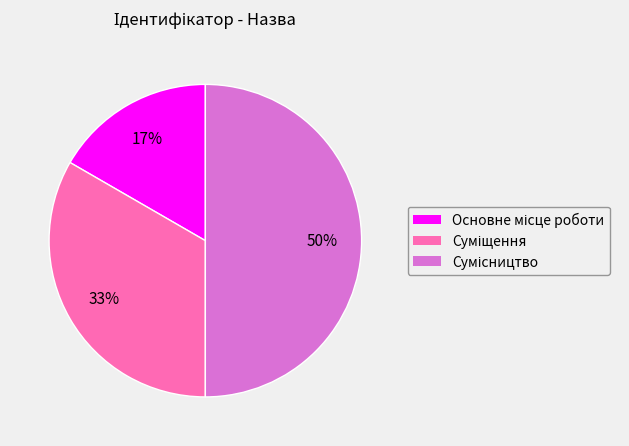

To the nearest percent, what is the average slice percentage?

33%